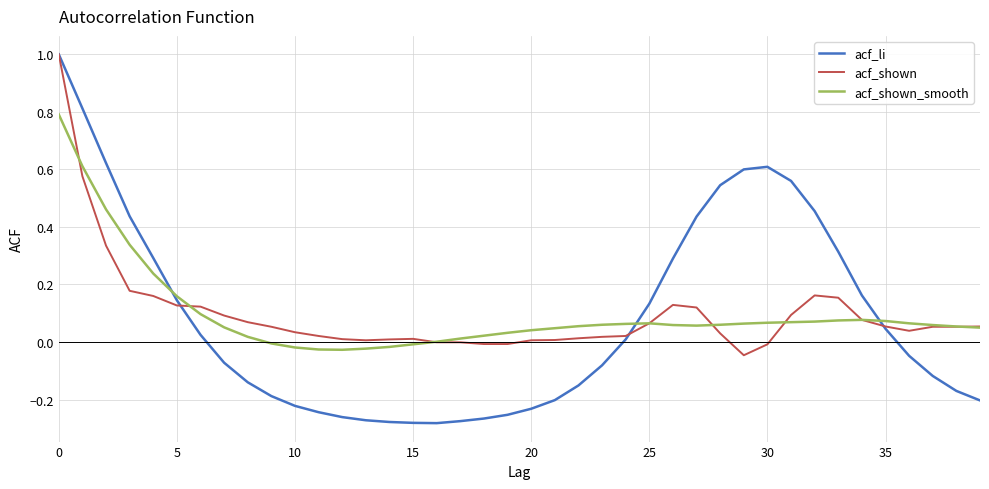

How many values in the acf_li series are below 0?

21